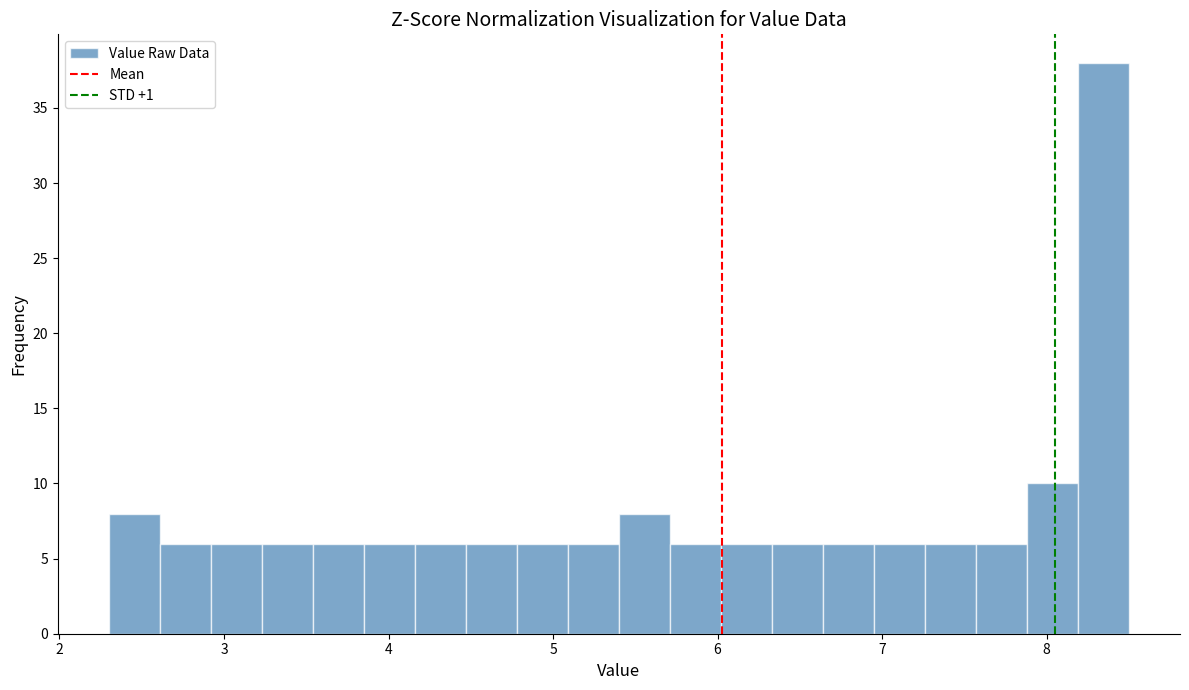

Read against the x-axis, roughly where is the centre of the tallest bar?

8.3